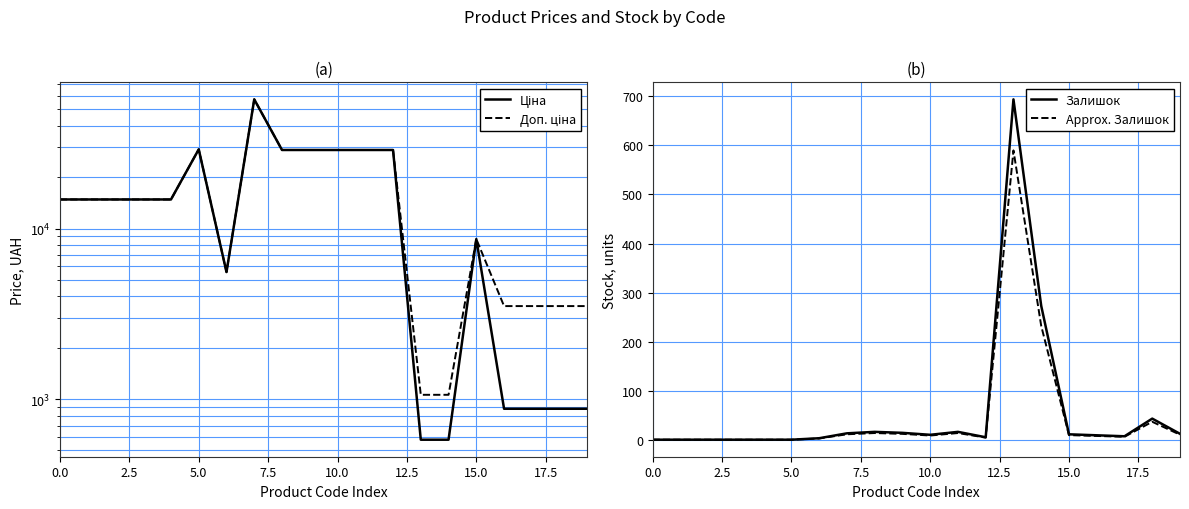

At how many categories does at least one series exceed 26253?

7